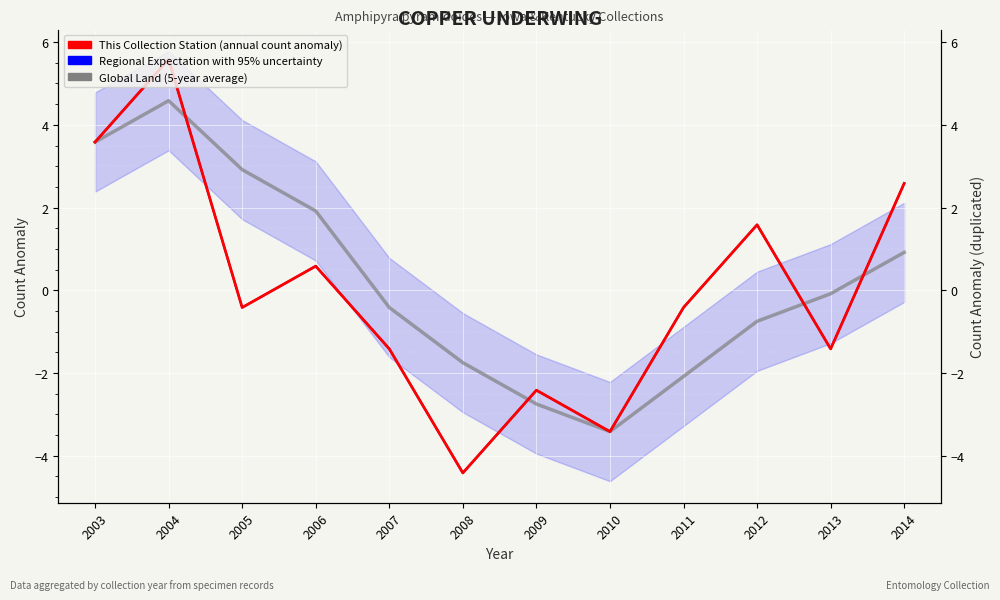

What is the value of the This Collection Station (annual count anomaly) point at the 7th from the left?

-2.4